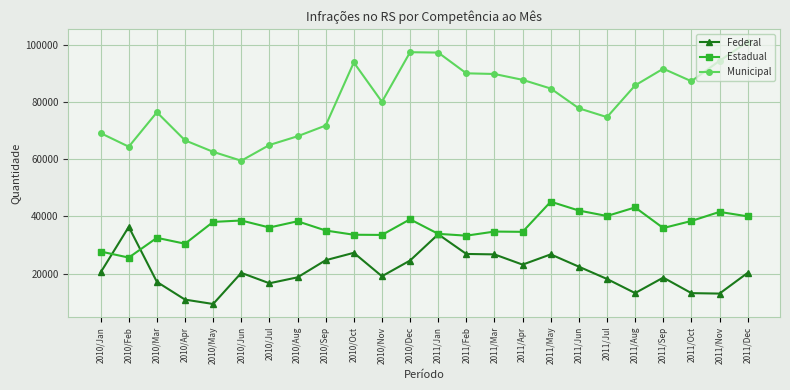

At 2010/Feb, list the series in order from smallest to largest.

Estadual, Federal, Municipal